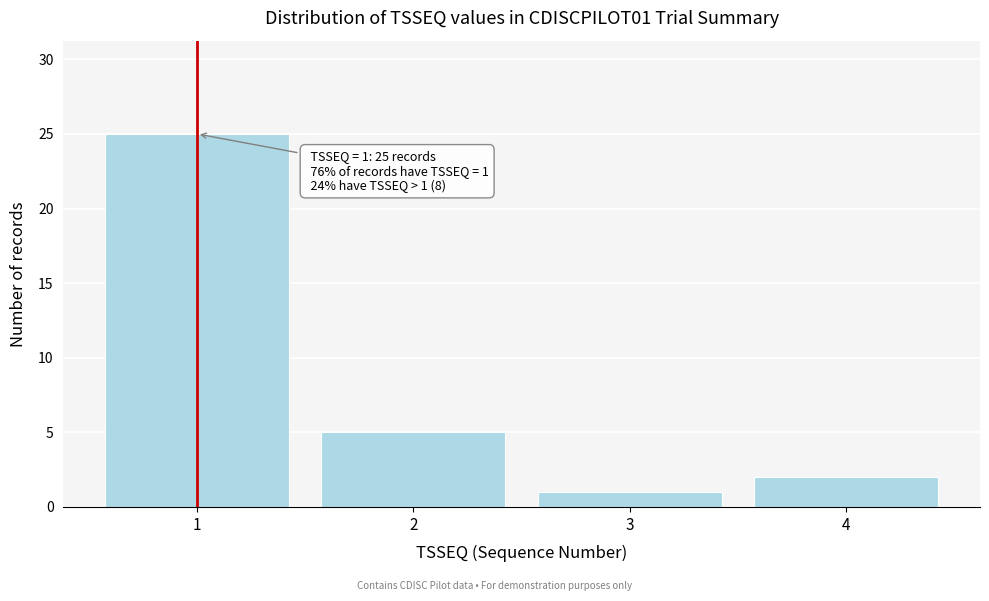

Reading left to right, extract all data points from this chart.

25	5	1	2